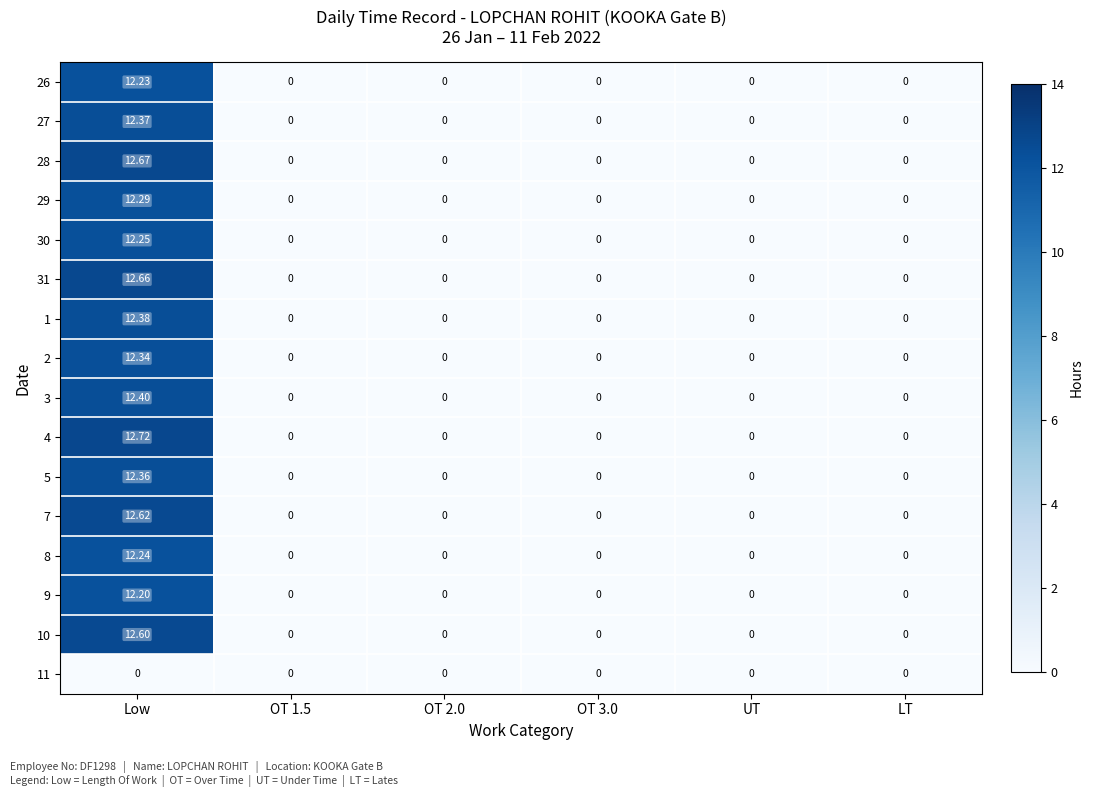

At which category does the chart reach its peak across all series?

Low